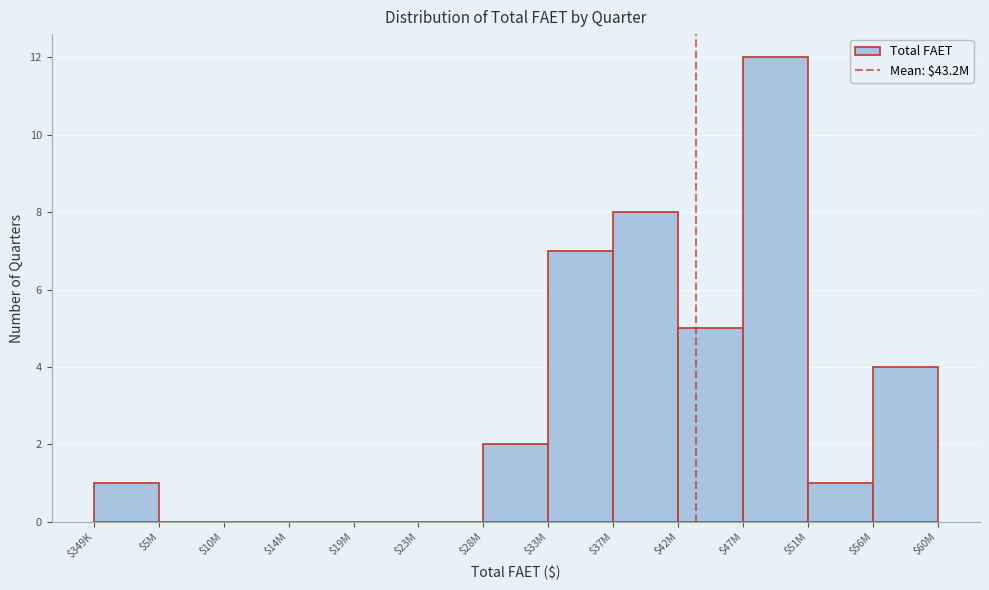

What is the sum of all values?

40